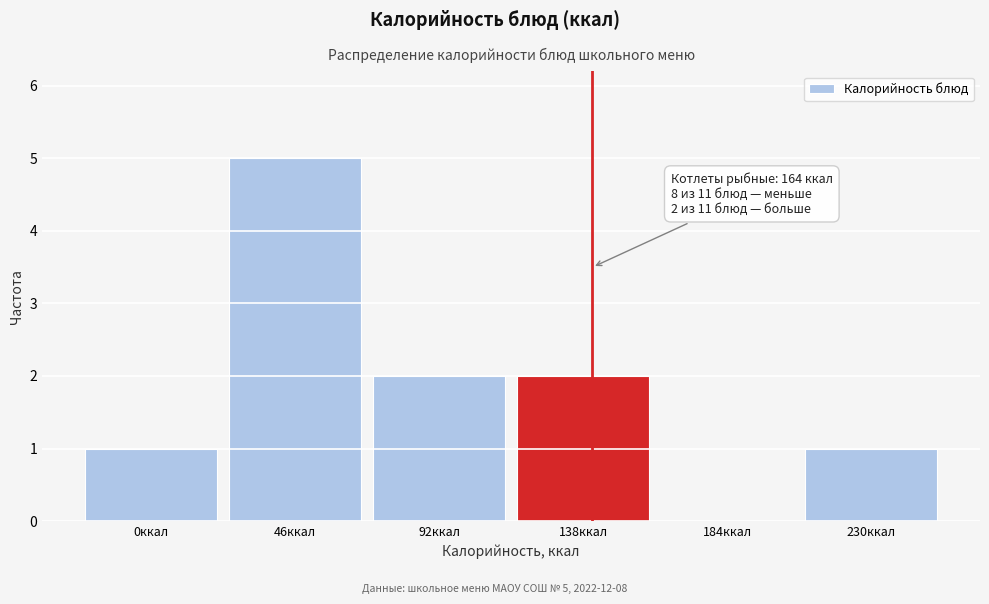

Reading left to right, transcribe all the data shown in this chart.

0ккал=1	46ккал=5	92ккал=2	138ккал=2	184ккал=0	230ккал=1